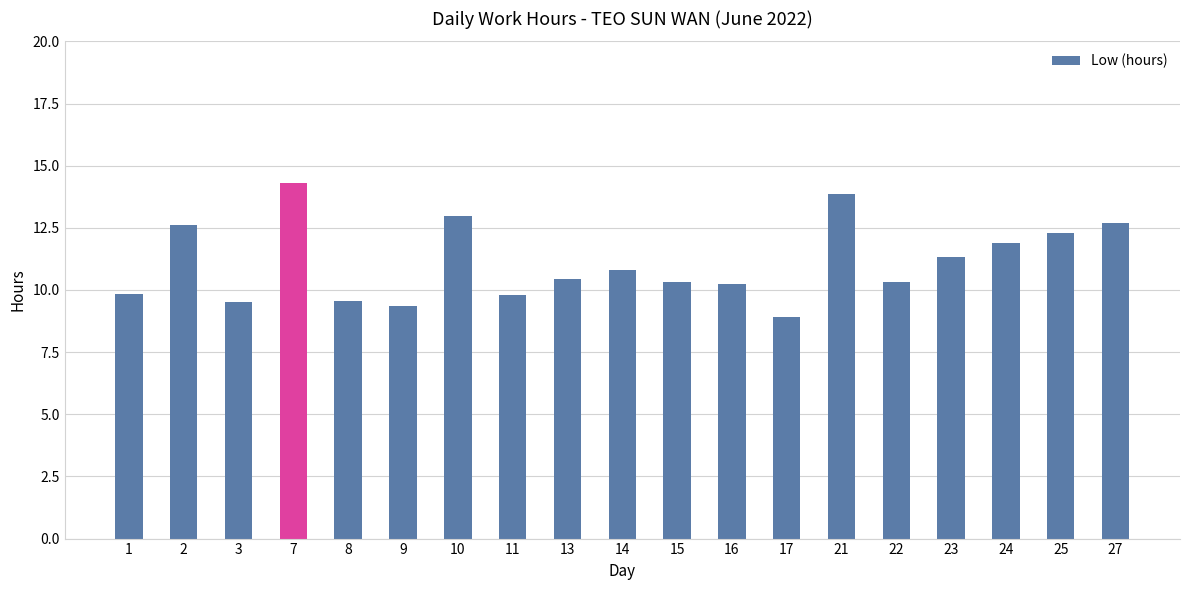

What is the sum of all values?

211.1